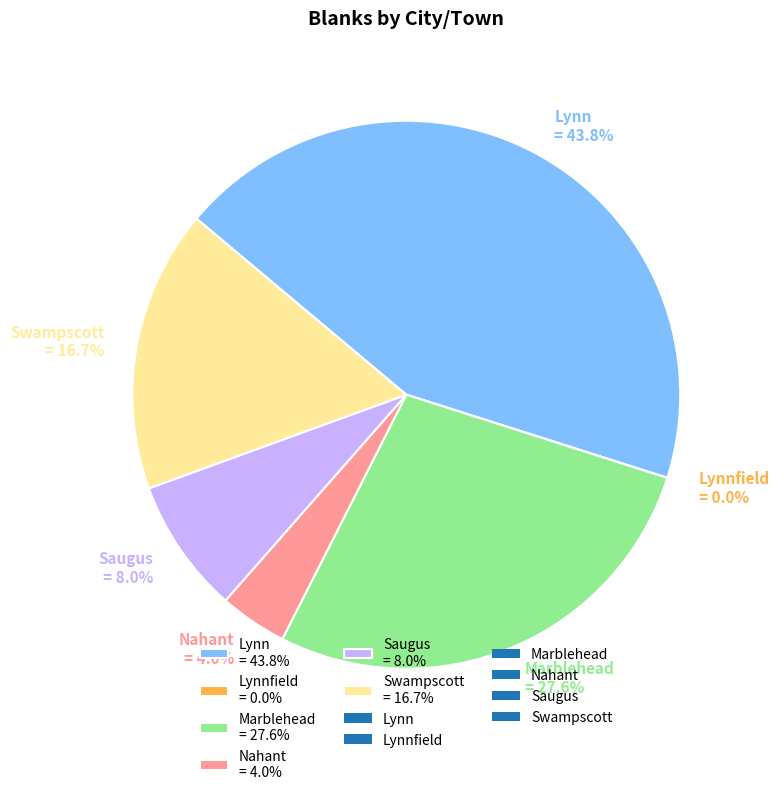

What portion of the pie excludes Nahant = 4.0%?

96.0%